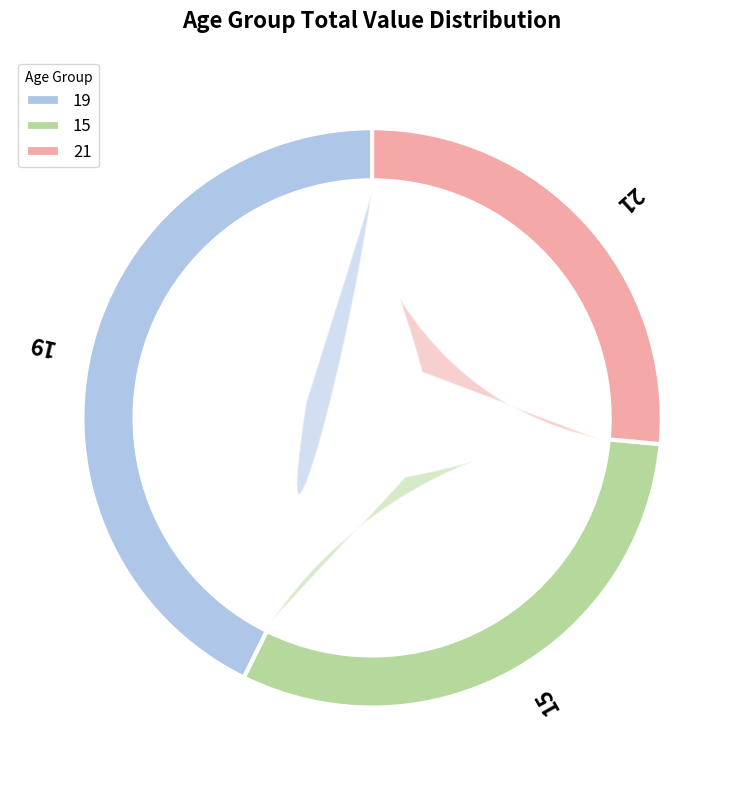

Does 20 account for over 50% of the chart?

No